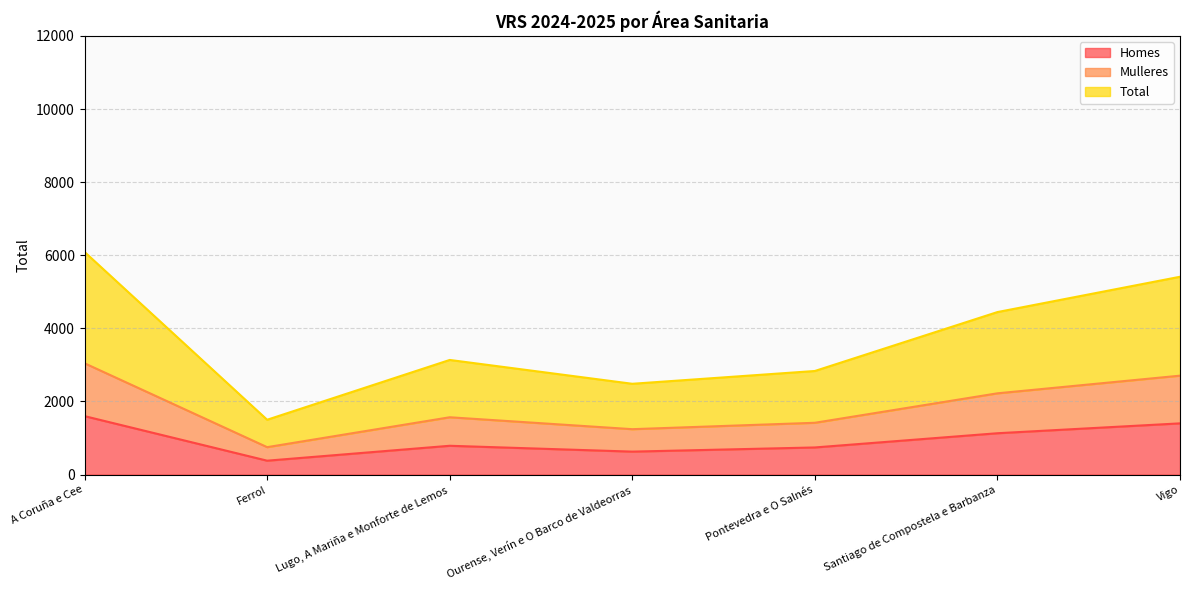

What is the sum of the Total values at Ourense, Verín e O Barco de Valdeorras and Lugo, A Mariña e Monforte de Lemos?

5620